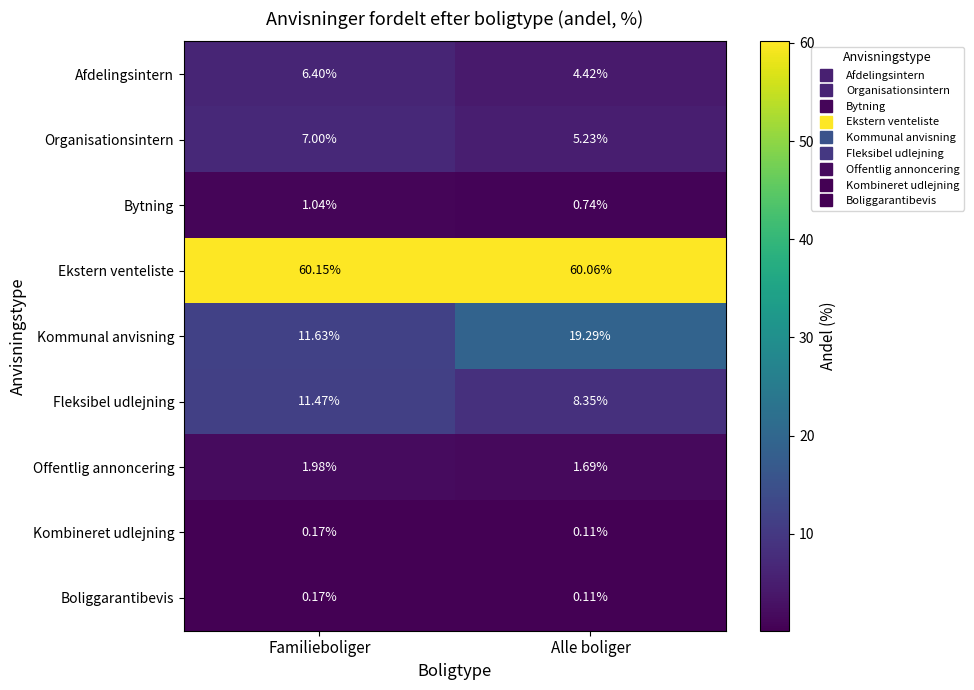

What is the total value across all series at Familieboliger?

100.0